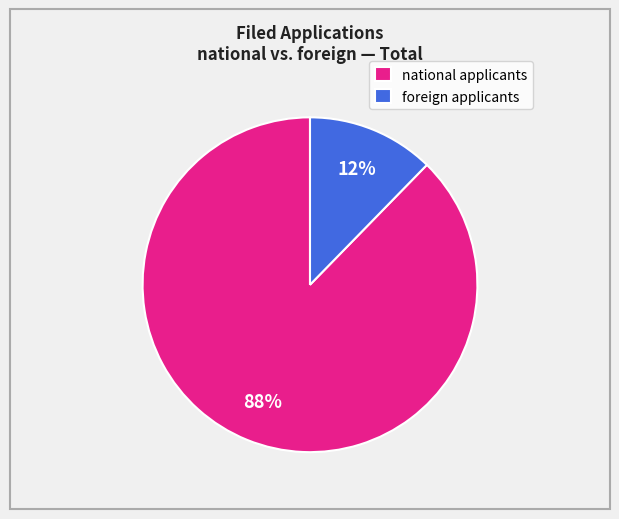

What is the majority slice?

national applicants